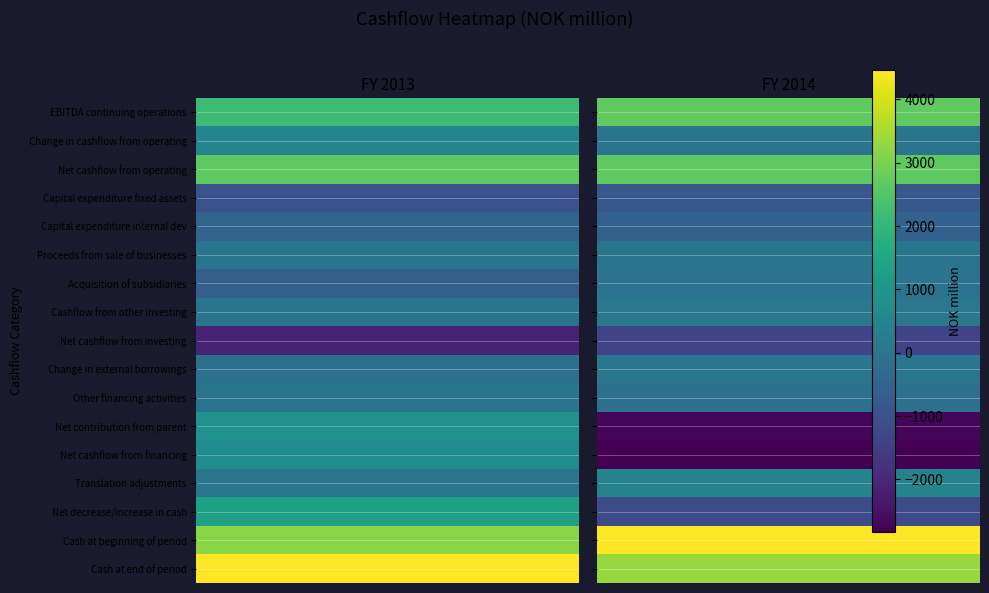

The Net cashflow from operating series shows 3525.2 at 1. True or false?

False